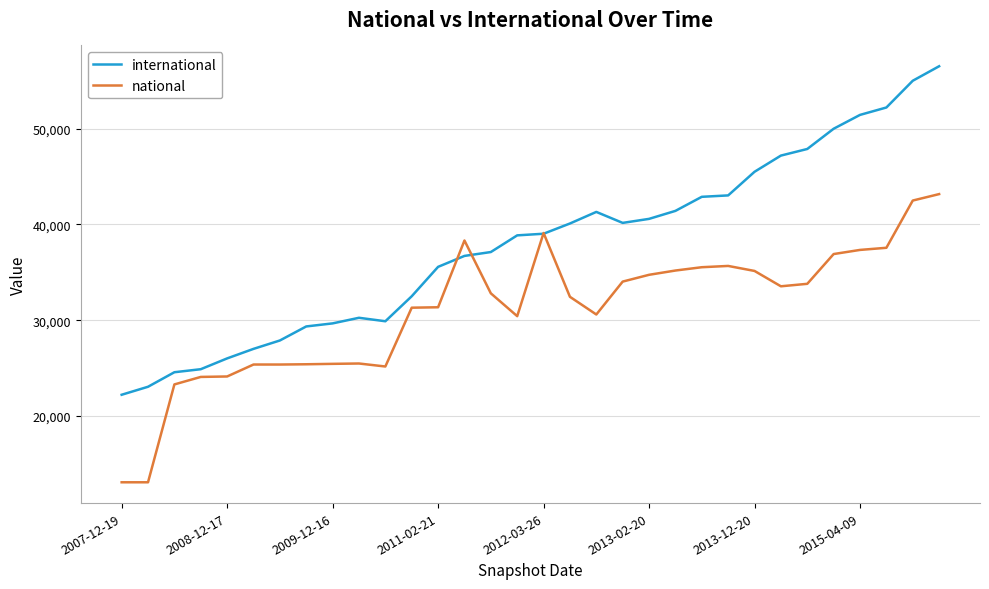

Does the chart display data point markers on the line(s)?

No